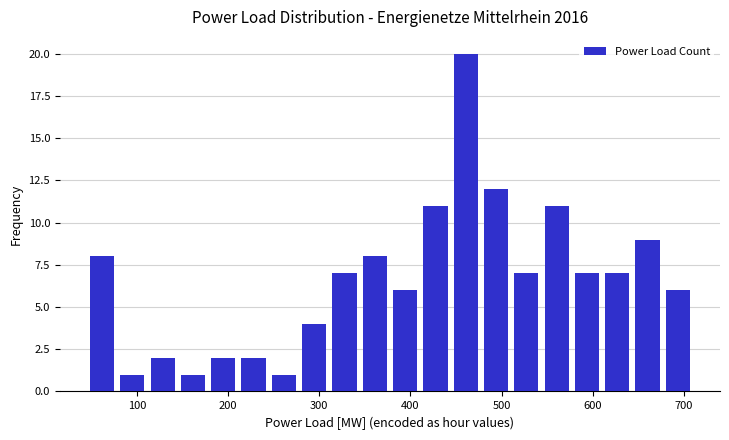

Around what value on the x-axis is the tallest bar? Give the approximate position of its centre, as read against the axis.

460